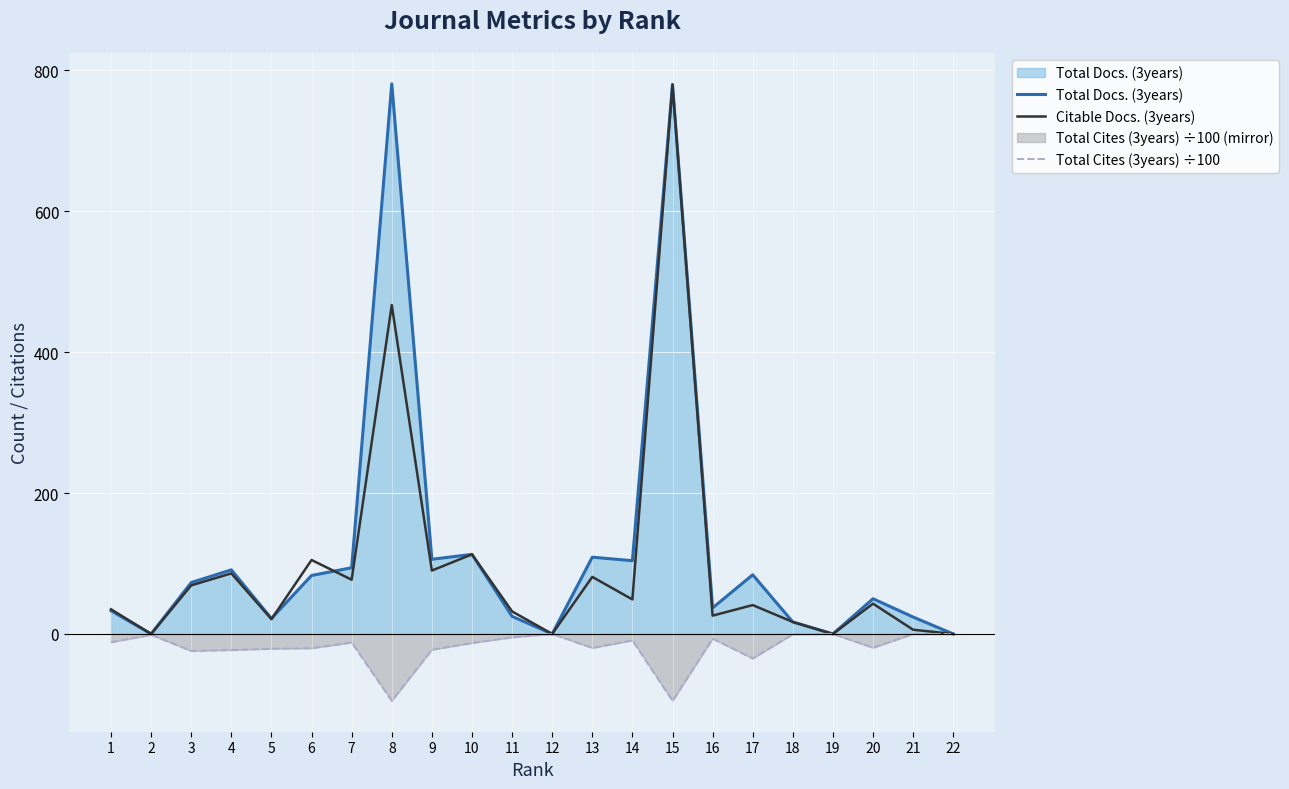

What are all the series names shown in the legend?

Total Docs. (3years), Citable Docs. (3years), Total Cites (3years) ÷100